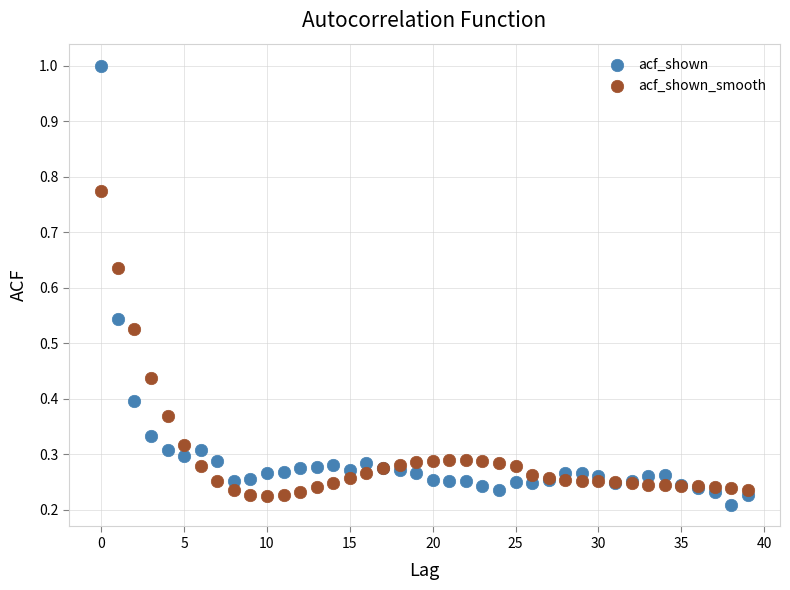

What are all the series names shown in the legend?

acf_shown, acf_shown_smooth